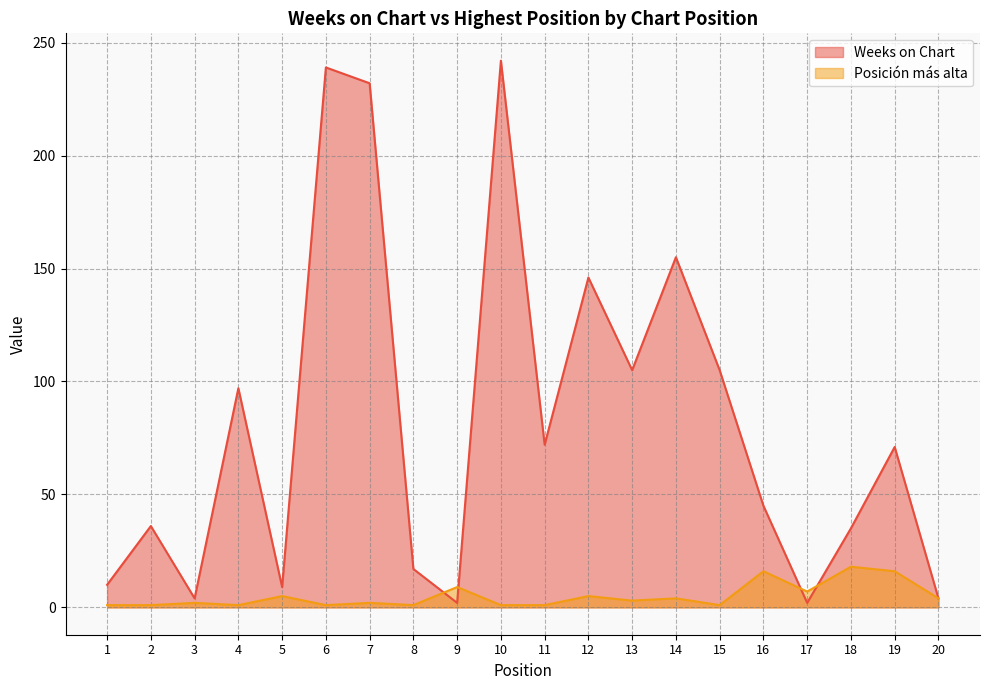

Rank the series by their maximum value, from highest to lowest.

Weeks on Chart, Posición más alta